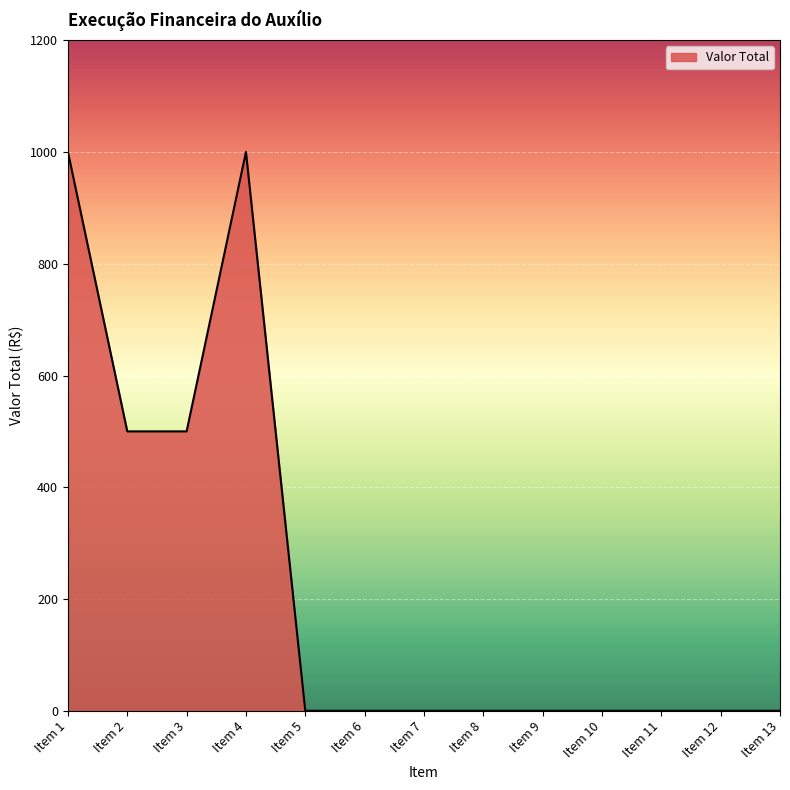

What is the greatest value displayed?

1000